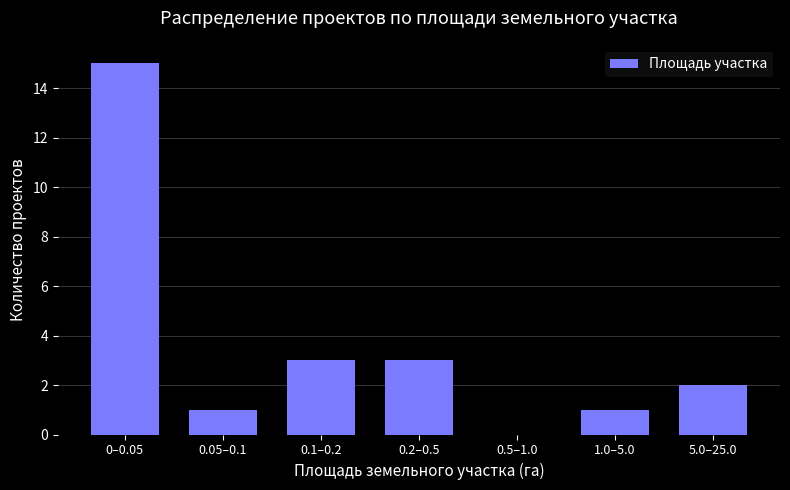

Reading left to right, transcribe all the data shown in this chart.

0–0.05=15	0.05–0.1=1	0.1–0.2=3	0.2–0.5=3	0.5–1.0=0	1.0–5.0=1	5.0–25.0=2